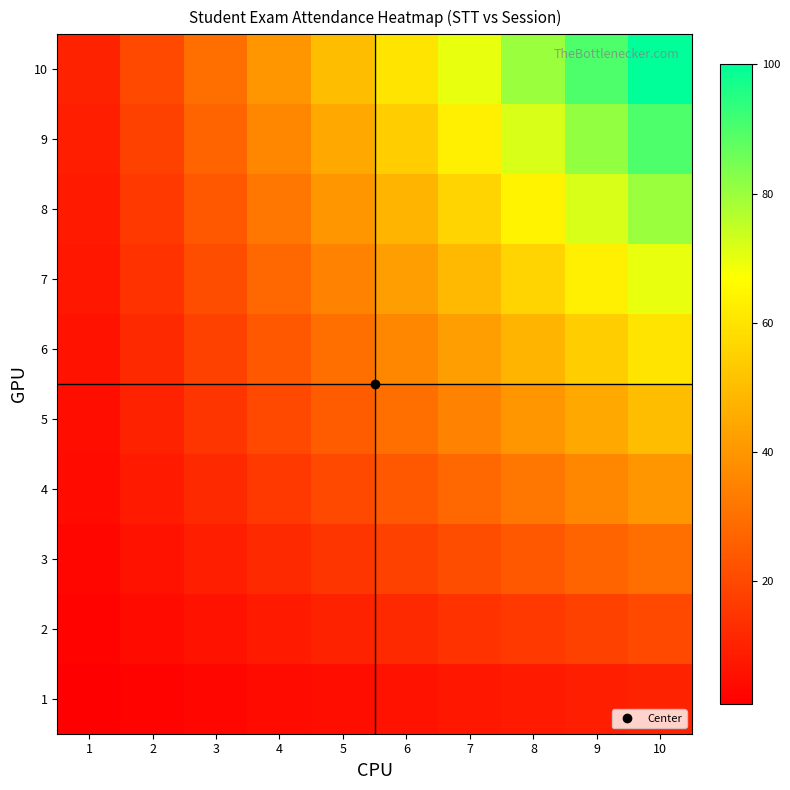

What is the total value across all series at 6?

330